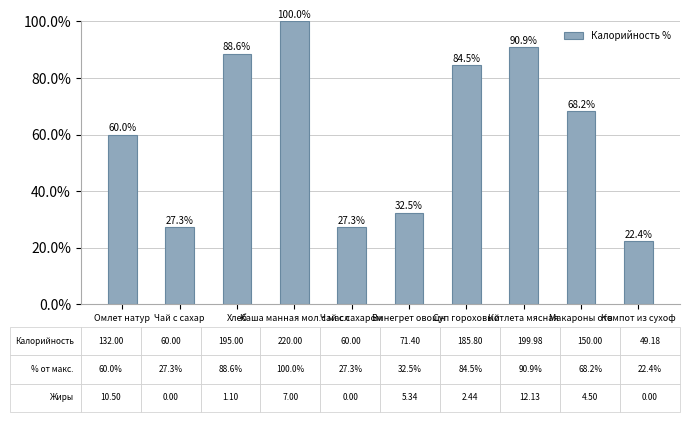

Is it true that the value at Омлет натур is 60.0?

True